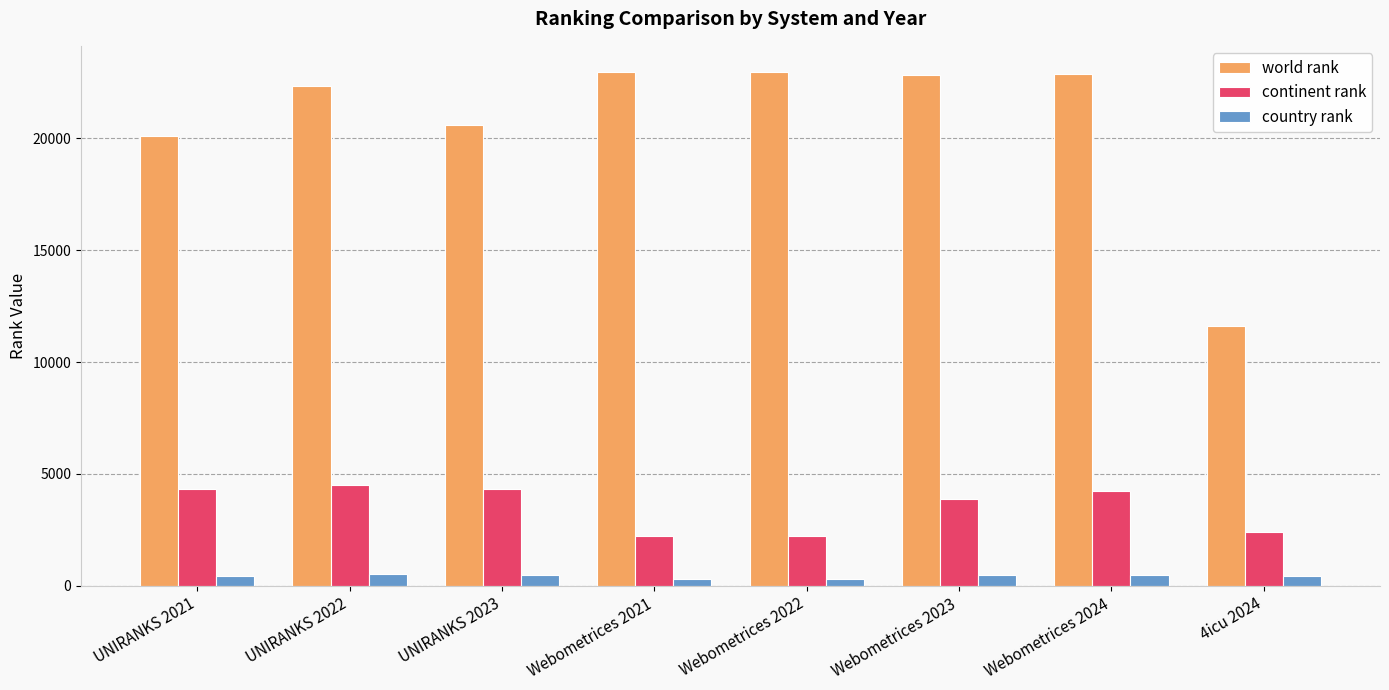

At which label is world rank closest to 17300?

UNIRANKS 2021